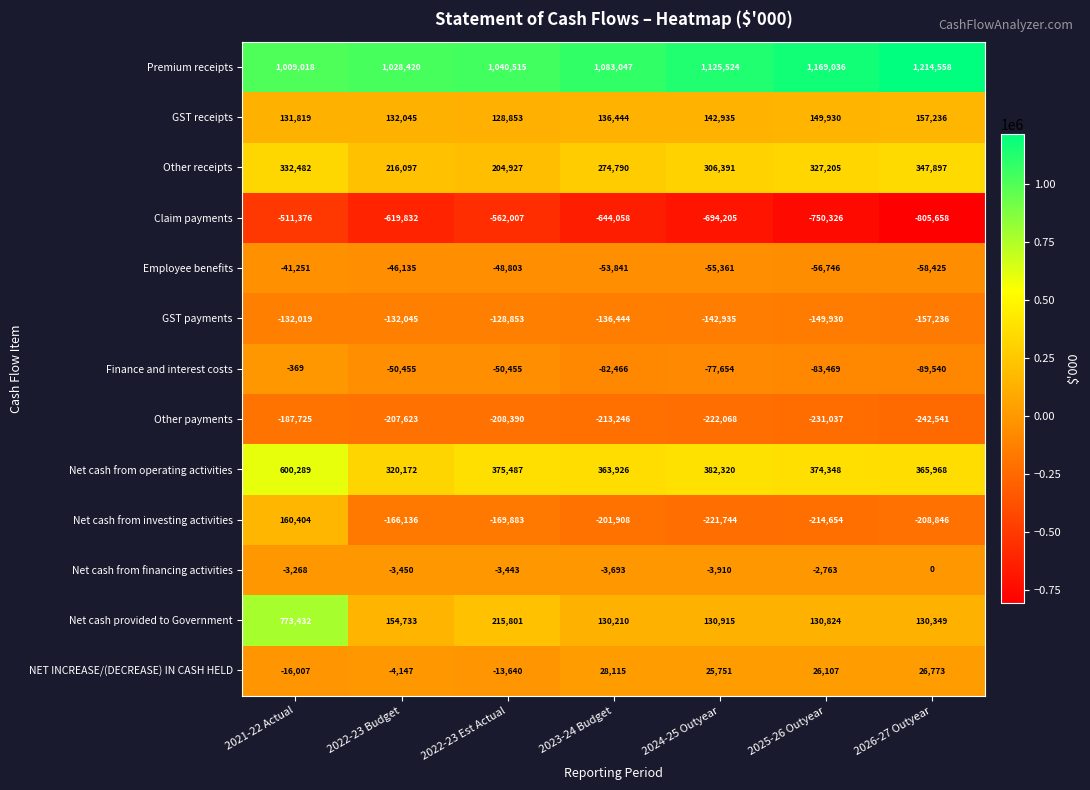

What is the sum of all NET INCREASE/(DECREASE) IN CASH HELD values?

72952